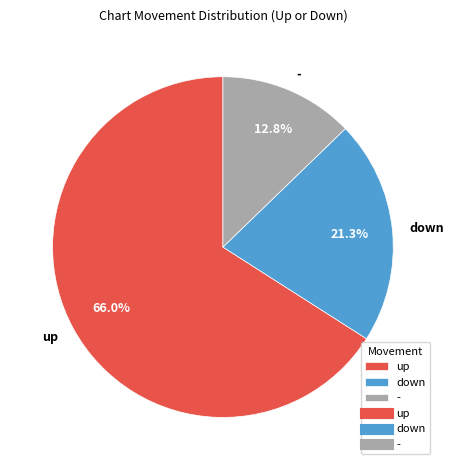

Is it true that - is 2% of the pie?

False